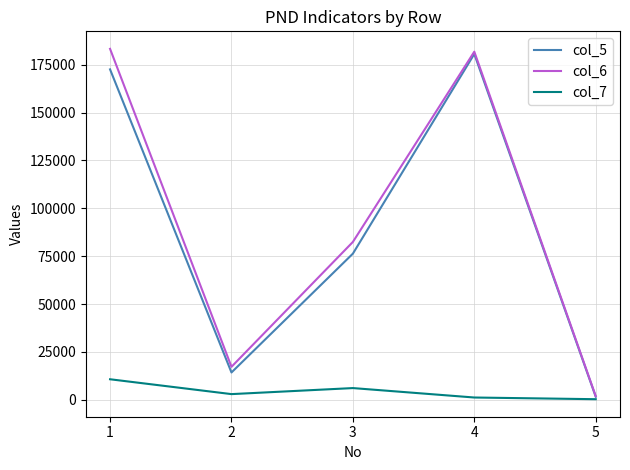

Is the value of col_5 at 2 greater than the value of col_7 at 2?

Yes